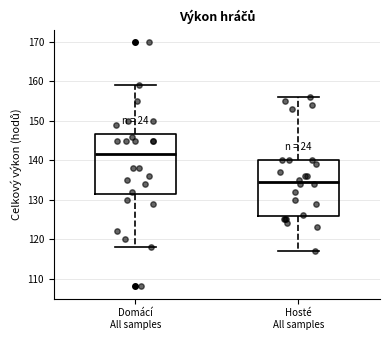

Reading left to right, read every box against the y-axis: the position of its median line, the range the box covers, and the ends of its whiskers. The values are not printed on the chart, so give them approximately, as read against the axis.

Domácí All samples: median 142, box 132 to 147, whiskers 118 to 159
Hosté All samples: median 135, box 126 to 140, whiskers 117 to 156